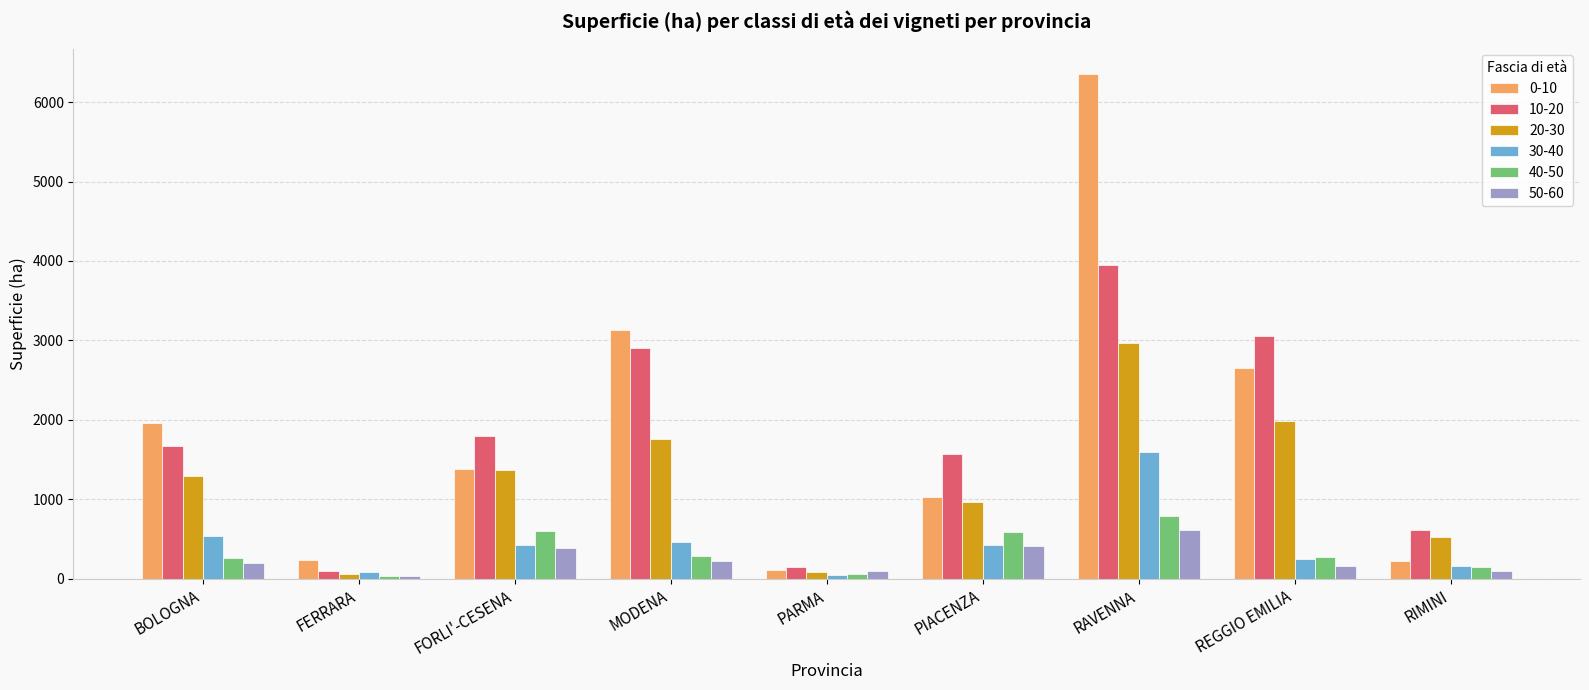

Are the bars grouped side by side (vs. stacked)?

Yes